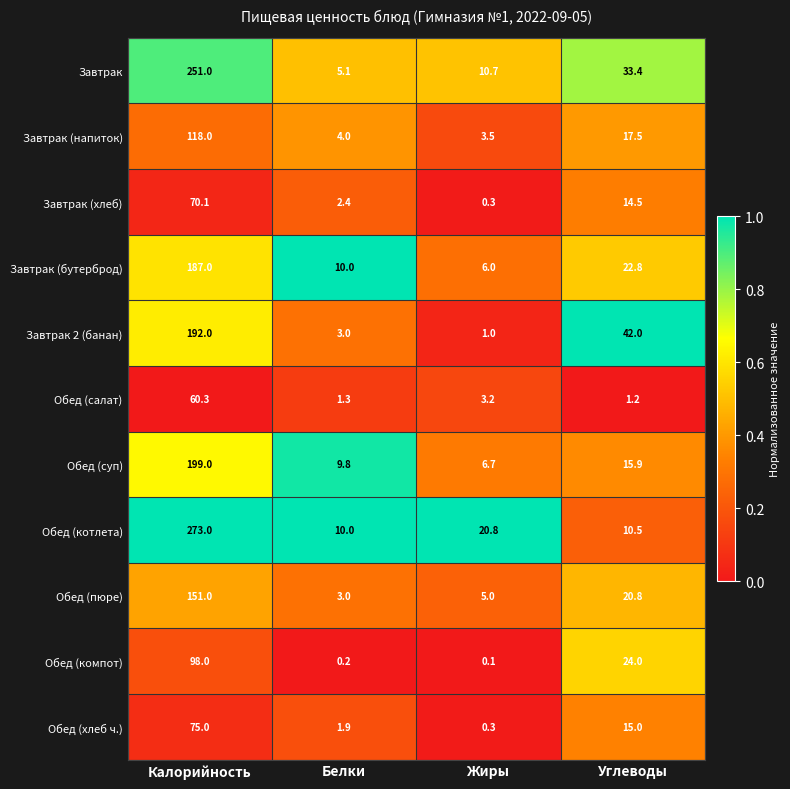

Where is Завтрак (напиток) nearest to the value 60?

Углеводы